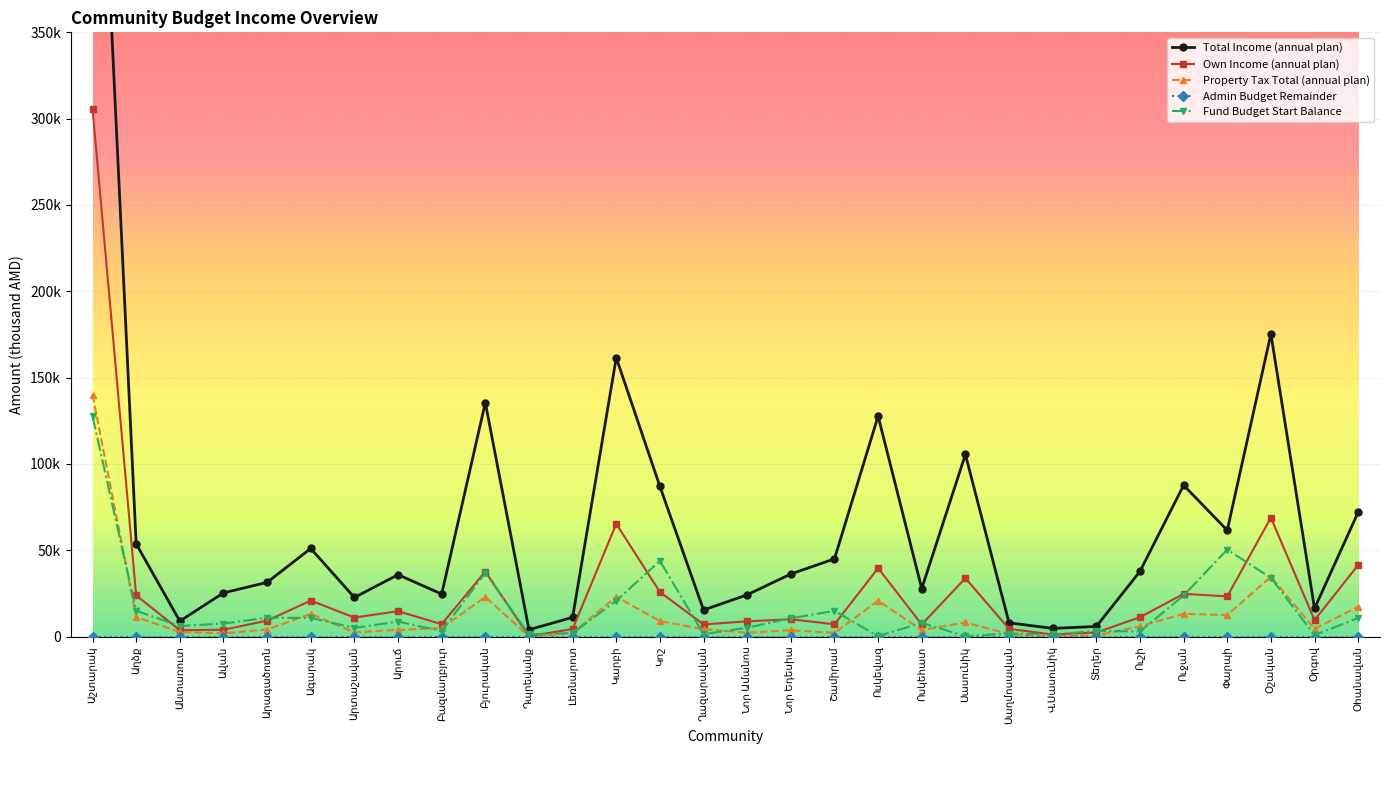

Reading left to right, transcribe all the data shown in this chart.

Total Income (annual plan): Աշտարակ=584380.8	Աղձք=53725.8	Անտառուտ=8975.7	Ավան=25319.6	Արագածոտն=31401.6	Ագարակ=51041.6	Արտաշավան=22651.7	Արուճ=35846.8	Բազմաղբյուր=24634.9	Բյուրական=135519.1	Դպրեվանք=3979.5	Լեռնարոտ=11135.8	Կարբի=161551.1	Կոշ=86986.2	Ղազարավան=15394.3	Նոր Ամանոս=24198.7	Նոր Եդեսիա=36256.3	Շամիրամ=45019.8	Ոսկեվազ=127695.5	Ոսկեհատ=27798.7	Սասունիկ=105483.0	Սաղմոսավան=7980.0	Վ.Սասունիկ=4755.0	Տեղեր=5875.0	Ուշի=37761.6	Ուջան=87647.8	Փարպի=61573.6	Օշական=175338.7	Օրգով=16288.4	Օհանավան=72072.0
Own Income (annual plan): Աշտարակ=305670.0	Աղձք=23843.3	Անտառուտ=3718.6	Ավան=3967.0	Արագածոտն=9233.7	Ագարակ=20854.9	Արտաշավան=11040.5	Արուճ=14715.0	Բազմաղբյուր=7201.6	Բյուրական=37683.5	Դպրեվանք=196.0	Լեռնարոտ=4389.2	Կարբի=65320.0	Կոշ=25810.0	Ղազարավան=7042.8	Նոր Ամանոս=8840.3	Նոր Եդեսիա=10050.4	Շամիրամ=7121.7	Ոսկեվազ=39651.0	Ոսկեհատ=7010.7	Սասունիկ=33850.0	Սաղմոսավան=4480.0	Վ.Սասունիկ=1200.0	Տեղեր=2375.0	Ուշի=11220.9	Ուջան=24744.7	Փարպի=23300.0	Օշական=68906.6	Օրգով=9554.3	Օհանավան=41460.4
Property Tax Total (annual plan): Աշտարակ=140000.0	Աղձք=11299.1	Անտառուտ=2703.9	Ավան=1889.0	Արագածոտն=4086.6	Ագարակ=13181.4	Արտաշավան=2461.2	Արուճ=3883.0	Բազմաղբյուր=4840.9	Բյուրական=22964.9	Դպրեվանք=75.4	Լեռնարոտ=2039.2	Կարբի=23170.0	Կոշ=8950.0	Ղազարավան=4300.1	Նոր Ամանոս=2225.7	Նոր Եդեսիա=3690.4	Շամիրամ=2140.4	Ոսկեվազ=20800.0	Ոսկեհատ=3780.0	Սասունիկ=8200.0	Սաղմոսավան=1395.0	Վ.Սասունիկ=220.0	Տեղեր=625.0	Ուշի=5963.3	Ուջան=13165.5	Փարպի=12500.0	Օշական=34669.0	Օրգով=4485.0	Օհանավան=17300.4
Admin Budget Remainder: Աշտարակ=0.0	Աղձք=0.0	Անտառուտ=0.0	Ավան=0.0	Արագածոտն=0.0	Ագարակ=0.0	Արտաշավան=0.0	Արուճ=0.0	Բազմաղբյուր=0.0	Բյուրական=0.0	Դպրեվանք=0.0	Լեռնարոտ=0.0	Կարբի=0.0	Կոշ=0.0	Ղազարավան=0.0	Նոր Ամանոս=0.0	Նոր Եդեսիա=0.0	Շամիրամ=0.0	Ոսկեվազ=0.0	Ոսկեհատ=0.0	Սասունիկ=0.0	Սաղմոսավան=0.0	Վ.Սասունիկ=0.0	Տեղեր=0.0	Ուշի=0.0	Ուջան=0.0	Փարպի=0.0	Օշական=0.0	Օրգով=0.0	Օհանավան=0.0
Fund Budget Start Balance: Աշտարակ=127573.1	Աղձք=14963.0	Անտառուտ=6127.3	Ավան=7532.0	Արագածոտն=10929.9	Ագարակ=10814.9	Արտաշավան=5012.0	Արուճ=8730.5	Բազմաղբյուր=3205.0	Բյուրական=36833.1	Դպրեվանք=1324.6	Լեռնարոտ=1980.5	Կարբի=20742.3	Կոշ=43849.9	Ղազարավան=1386.2	Նոր Ամանոս=5147.6	Նոր Եդեսիա=10622.4	Շամիրամ=14903.7	Ոսկեվազ=227.9	Ոսկեհատ=7968.7	Սասունիկ=227.9	Սաղմոսավան=1778.7	Վ.Սասունիկ=1308.9	Տեղեր=3218.0	Ուշի=2953.0	Ուջան=23826.0	Փարպի=50371.0	Օշական=34046.7	Օրգով=784.2	Օհանավան=10795.8